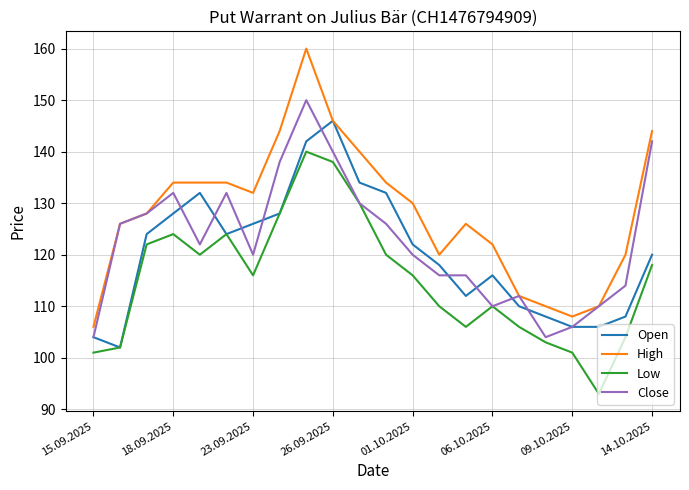

True or false: Low and High cross at least once.

False